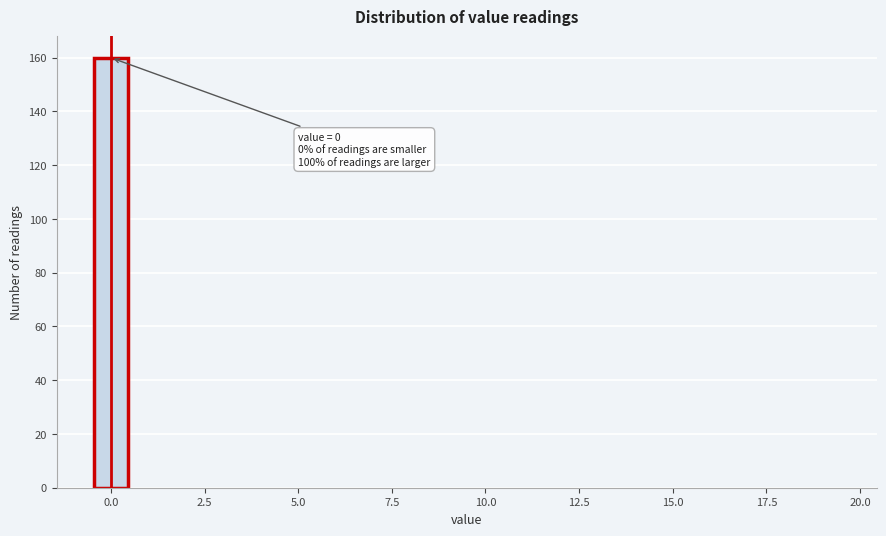

Read against the x-axis, roughly where is the centre of the tallest bar?

0.0